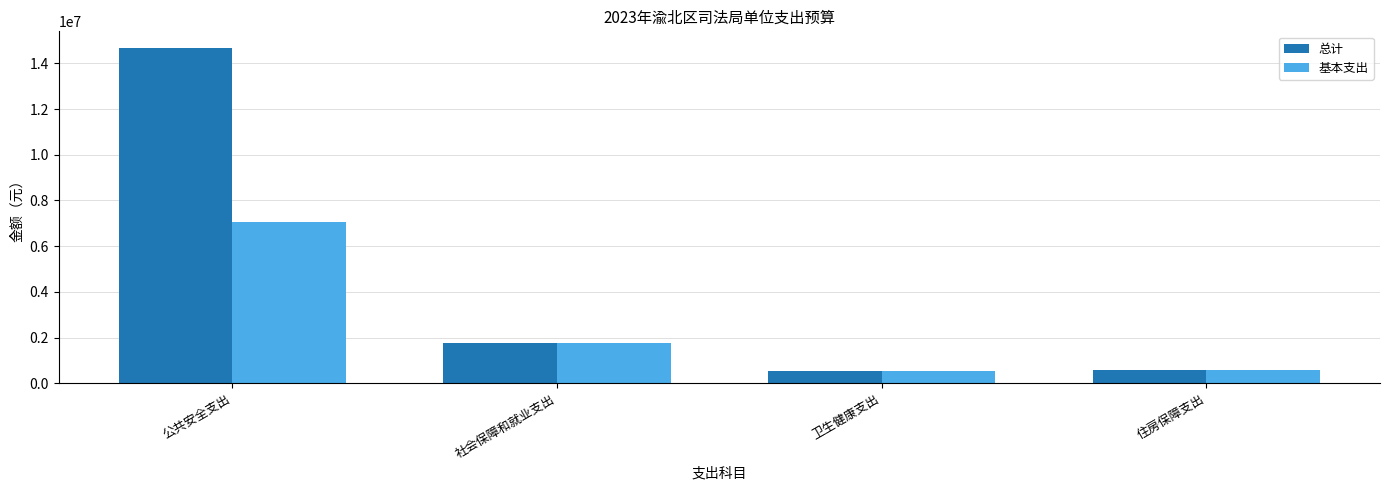

Where is 总计 nearest to the value 7597798?

社会保障和就业支出